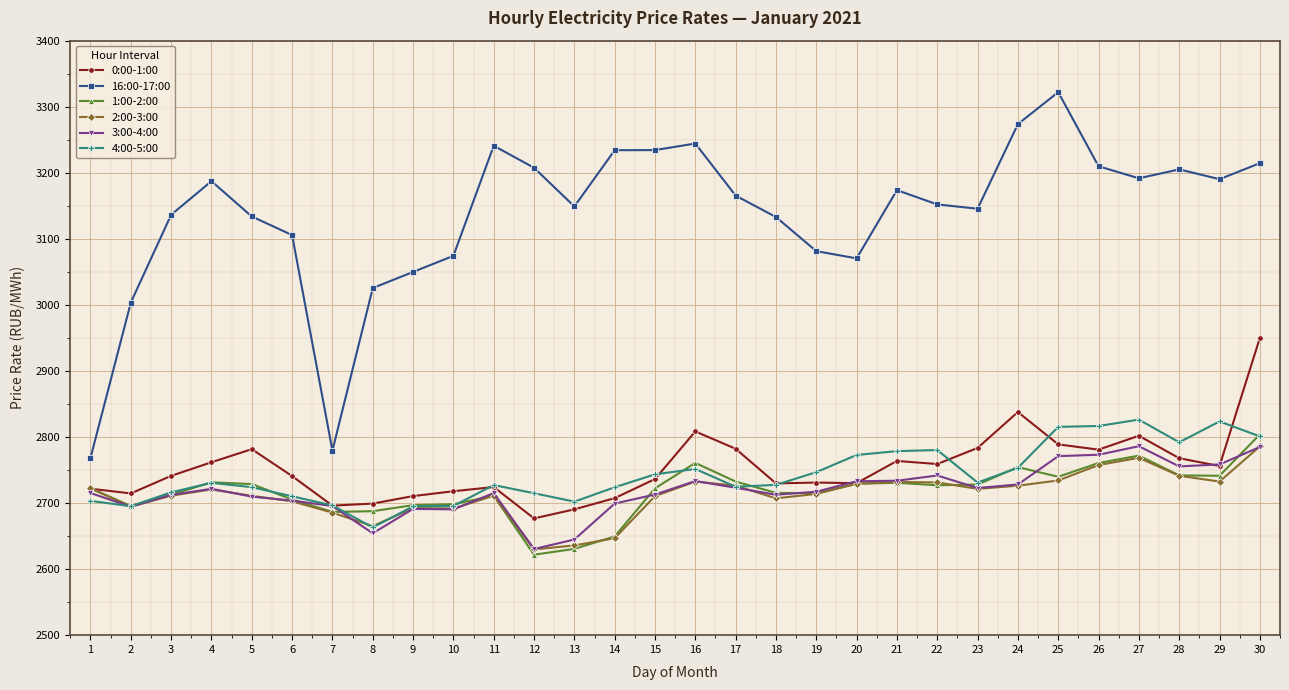

At which label does 0:00-1:00 reach its peak?

30